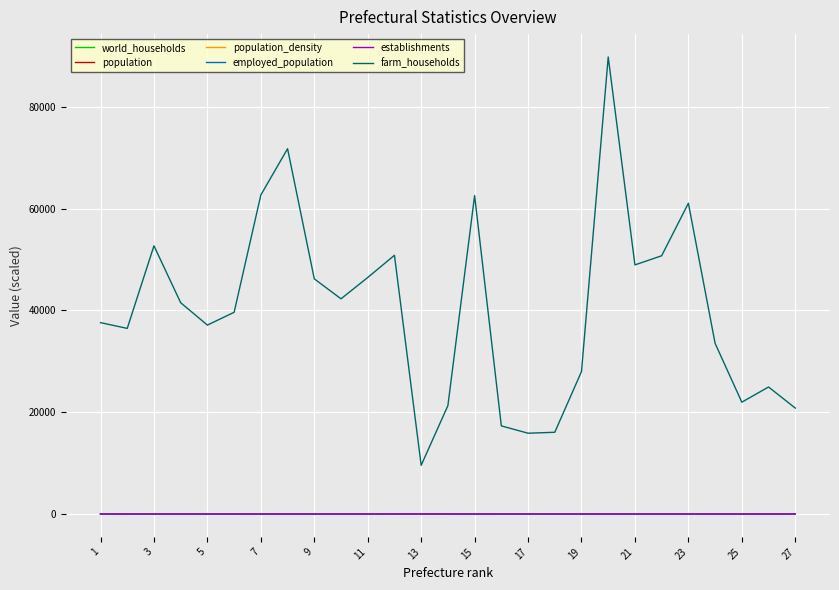

What is the maximum value shown in the chart?

89786.0